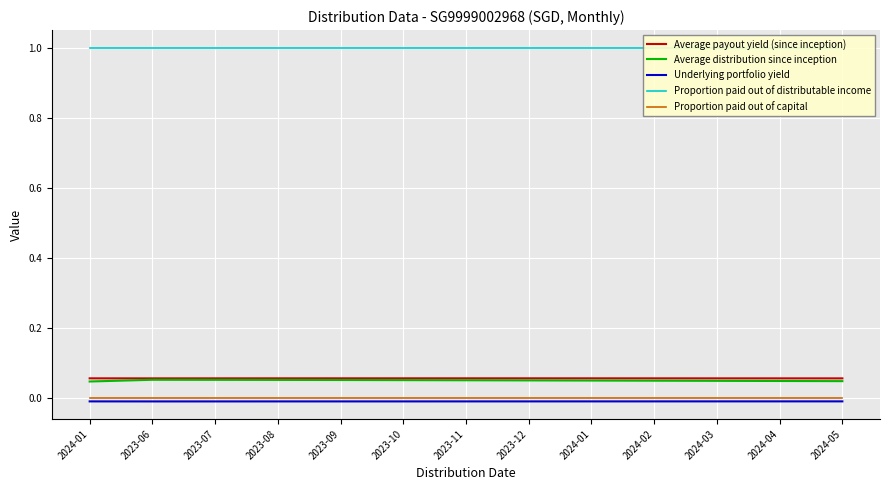

At how many categories does at least one series exceed 0?

13